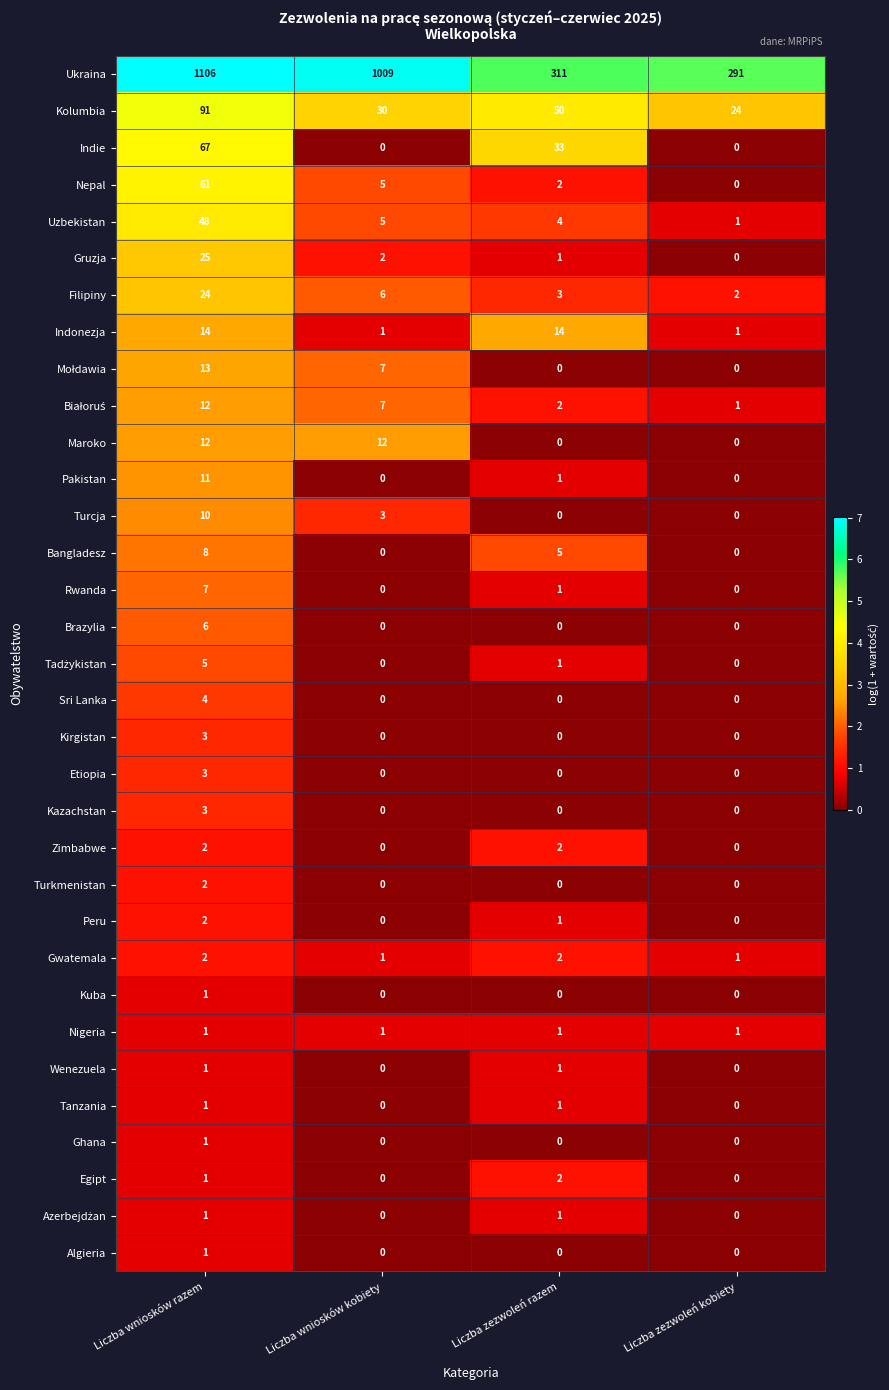

What is the sum of the Ukraina values at Liczba wniosków kobiety and Liczba zezwoleń razem?

1320